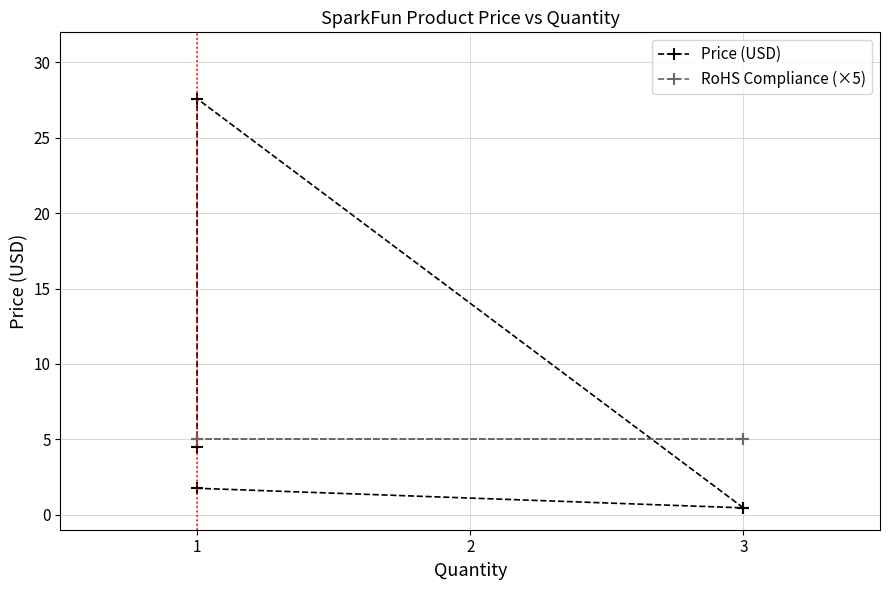

Count the number of data series in this chart.

2